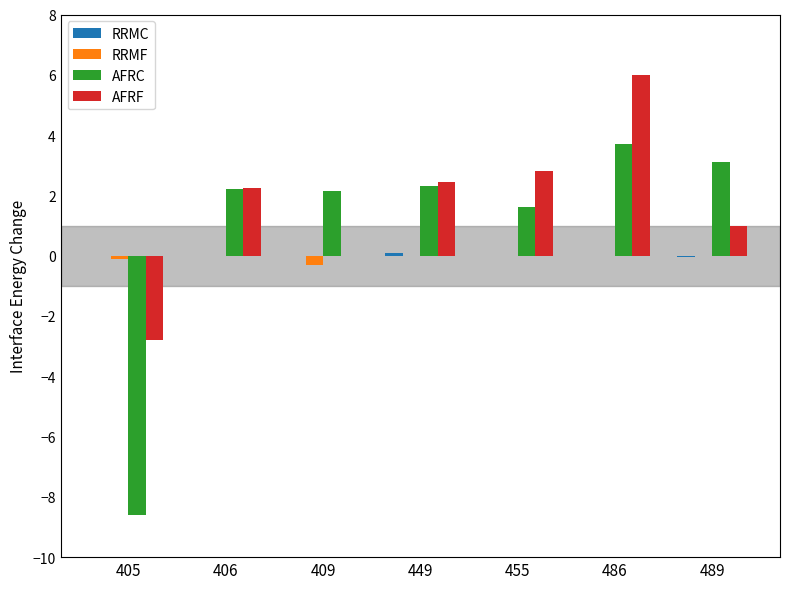

Is it true that AFRF equals 3.1 at 406?

False